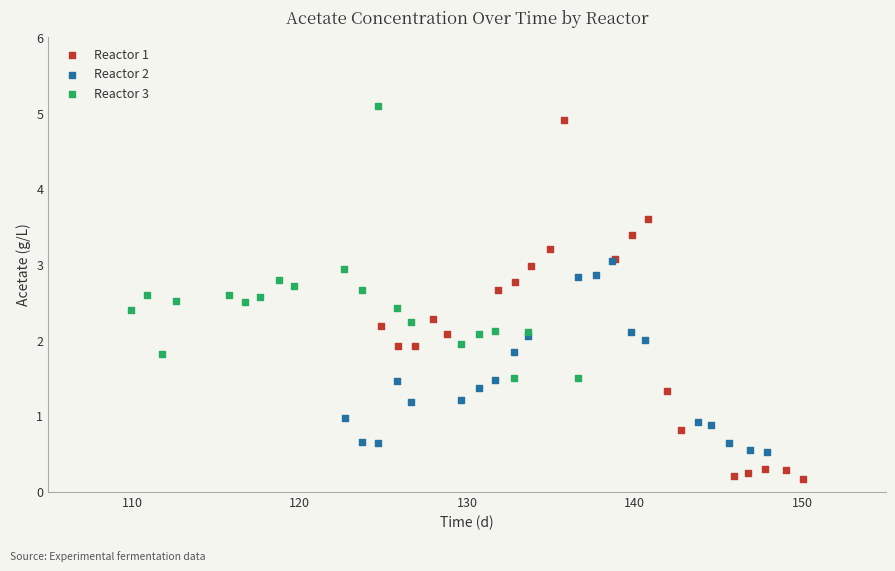

Which series reaches the minimum Y coordinate?

Reactor 1